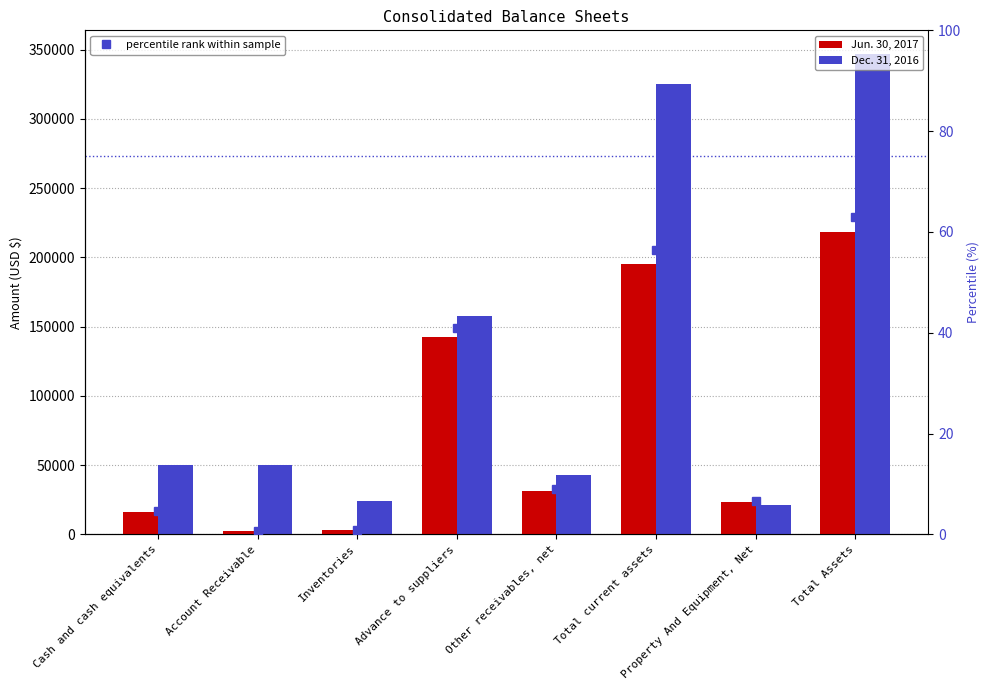

What is the sum of all percentile rank within sample values?

182.5